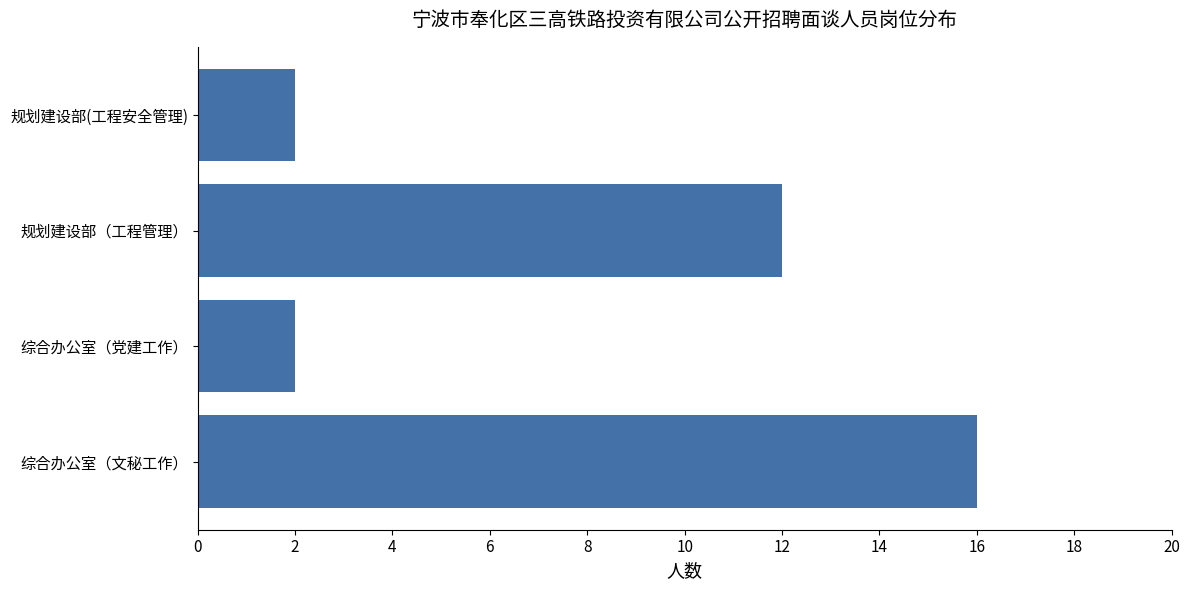

What is the change in value from 综合办公室（文秘工作） to 规划建设部(工程安全管理)?

-14